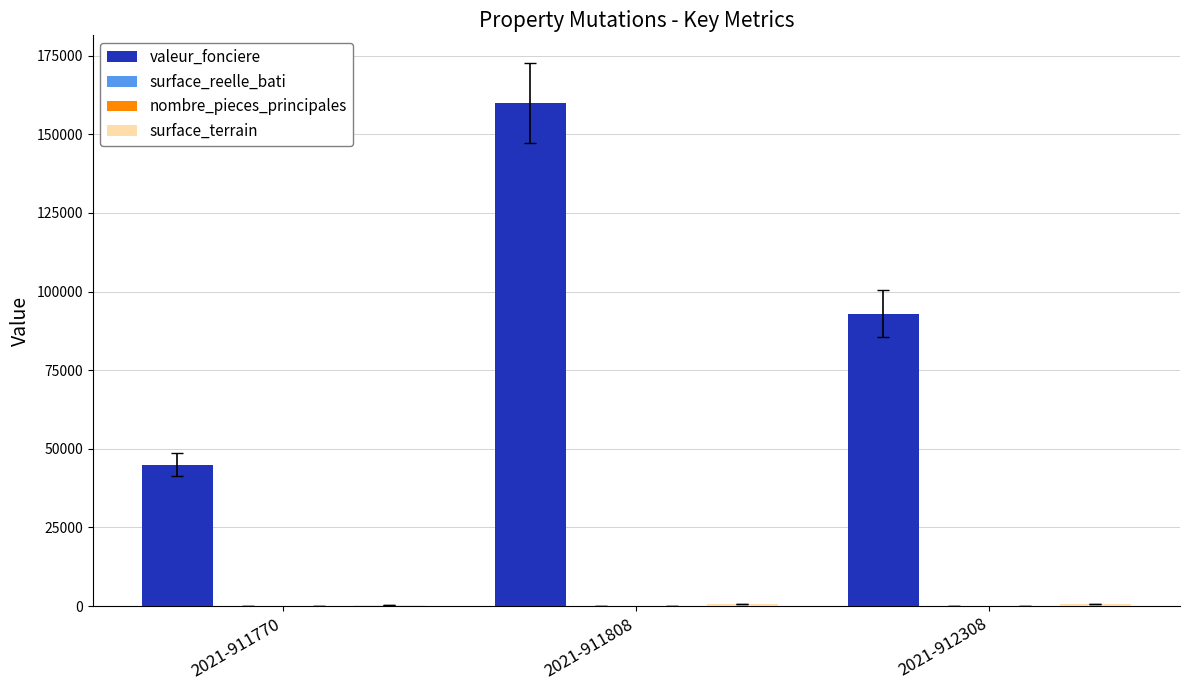

At which category is the sum across all series the highest?

2021-911808